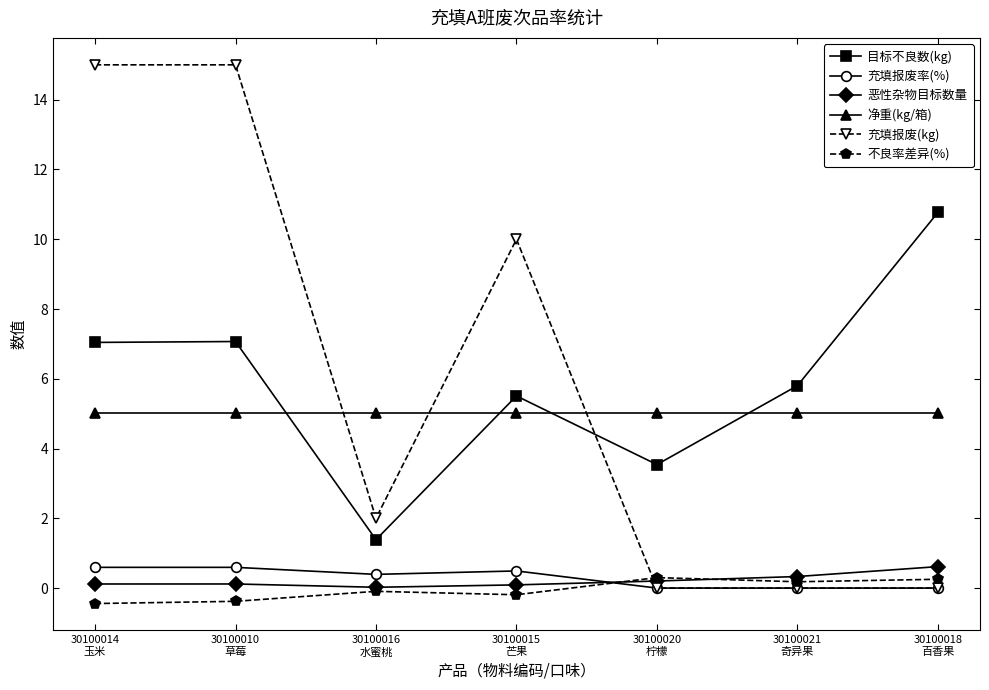

What is the greatest value displayed?

15.0